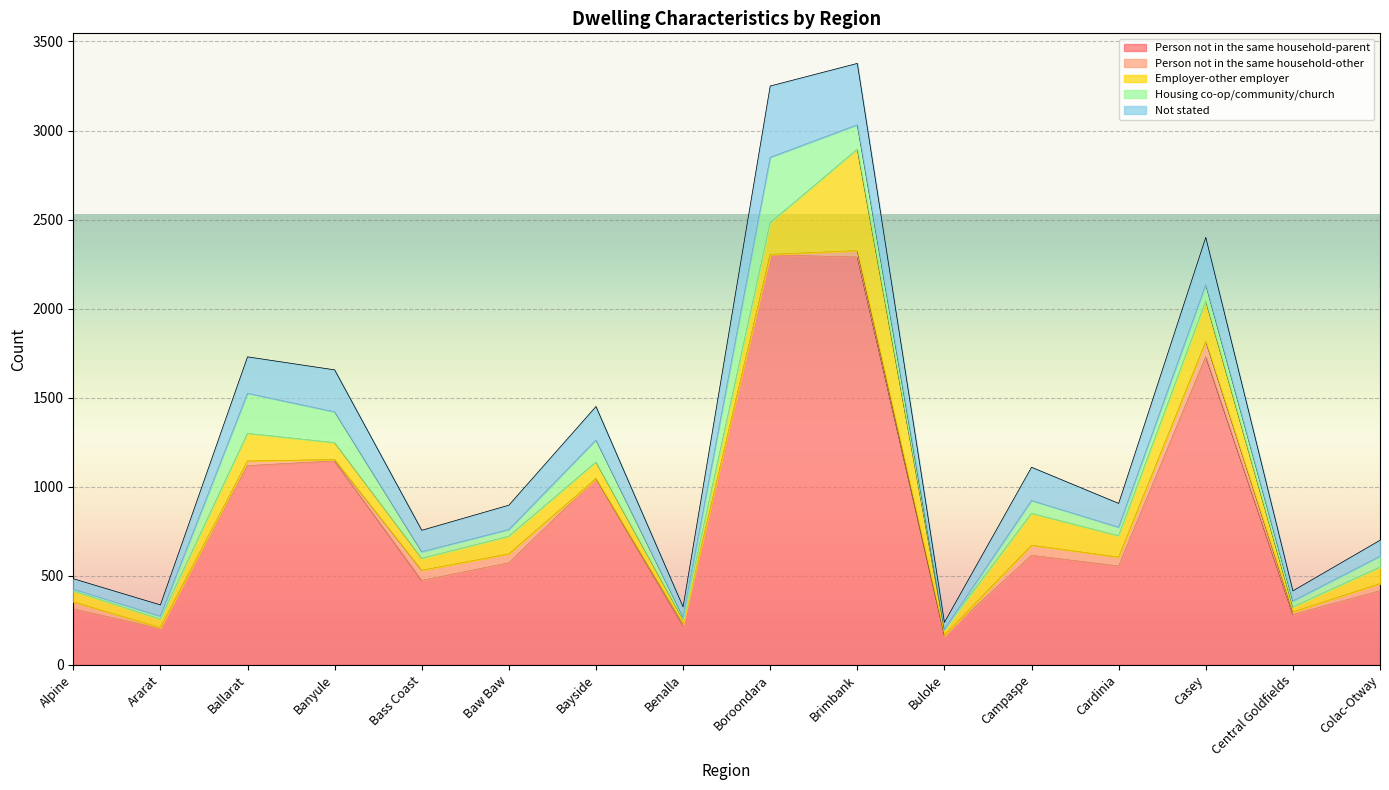

What is the difference between the maximum and minimum values in the Housing co-op/community/church series?

364